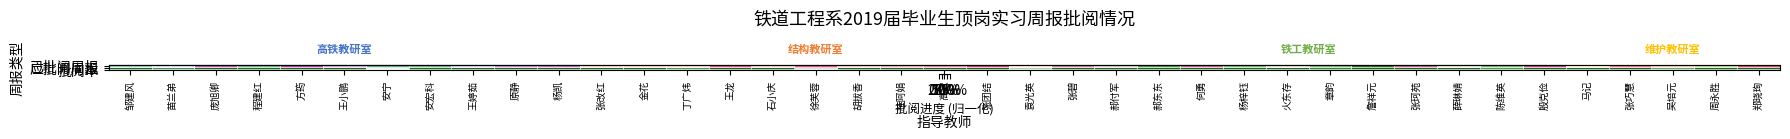

Reading left to right, what are all the values shown in this chart?

已批阅周报: 邹建风=0.7	苗兰弟=0.4	庞旭卿=0.1	程建红=0.8	方筠=0.1	王小鹏=0.3	安宁=0.5	安宏科=0.8	王婷茹=0.3	原静=0.2	杨凯=0.2	张改红=0.4	金花=0.4	丁广炜=0.4	王龙=0.1	石小庆=0.3	徐芙蓉=0.1	胡拔香=0.3	桂阿娟=0.3	高歌=0.2	张团结=0.1	袁光英=0.3	张碧=0.2	郝付军=0.3	郝东东=0.9	何勇=0.1	杨梓钰=0.8	火东存=0.4	章韵=0.8	詹祥元=1.0	张珂苑=0.1	薛琳婧=0.4	陈维英=0.8	殷克俭=0.1	马记=0.5	张巧慧=0.2	吴培元=0.3	周永胜=0.7	郑晓珣=0.1
应批阅周报: 邹建风=0.7	苗兰弟=0.5	庞旭卿=0.1	程建红=0.8	方筠=0.1	王小鹏=0.3	安宁=0.8	安宏科=0.8	王婷茹=0.3	原静=0.2	杨凯=0.2	张改红=0.4	金花=0.4	丁广炜=0.4	王龙=0.1	石小庆=0.3	徐芙蓉=0.1	胡拔香=0.3	桂阿娟=0.3	高歌=0.2	张团结=0.1	袁光英=0.5	张碧=0.2	郝付军=0.3	郝东东=0.9	何勇=0.1	杨梓钰=0.8	火东存=0.4	章韵=0.8	詹祥元=1.0	张珂苑=0.1	薛琳婧=0.4	陈维英=0.8	殷克俭=0.1	马记=0.5	张巧慧=0.2	吴培元=0.3	周永胜=0.7	郑晓珣=0.1
批阅率: 邹建风=1.0	苗兰弟=0.9	庞旭卿=1.0	程建红=1.0	方筠=1.0	王小鹏=1.0	安宁=0.5	安宏科=1.0	王婷茹=1.0	原静=1.0	杨凯=1.0	张改红=1.0	金花=1.0	丁广炜=0.9	王龙=1.0	石小庆=1.0	徐芙蓉=0.7	胡拔香=1.0	桂阿娟=1.0	高歌=1.0	张团结=1.0	袁光英=0.8	张碧=1.0	郝付军=1.0	郝东东=1.0	何勇=1.0	杨梓钰=1.0	火东存=1.0	章韵=1.0	詹祥元=1.0	张珂苑=1.0	薛琳婧=1.0	陈维英=0.9	殷克俭=1.0	马记=1.0	张巧慧=1.0	吴培元=0.9	周永胜=1.0	郑晓珣=1.0